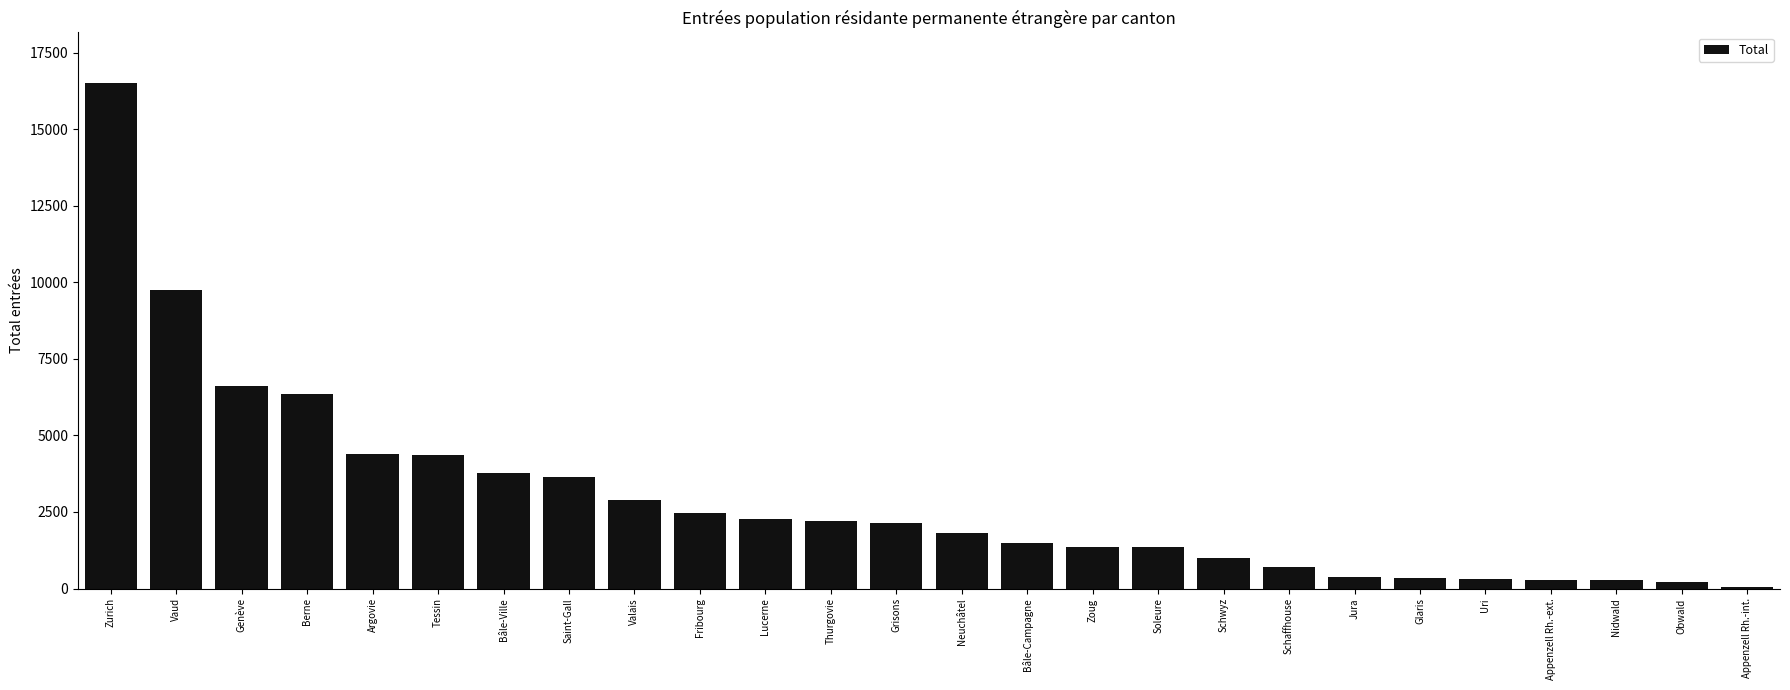

What is the label of the 15th bar from the left?

Bâle-Campagne